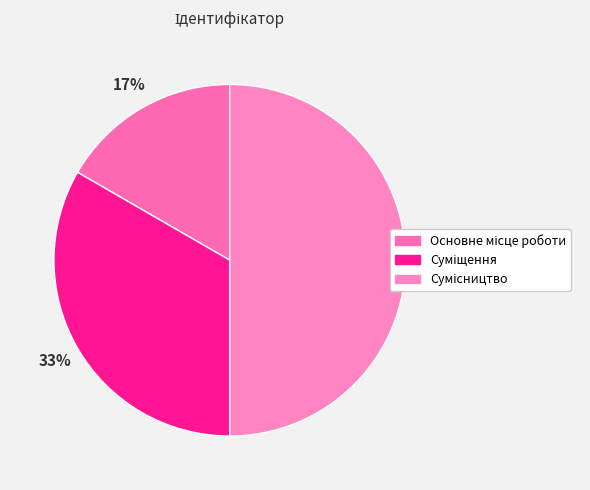

How many slices are in this pie chart?

3